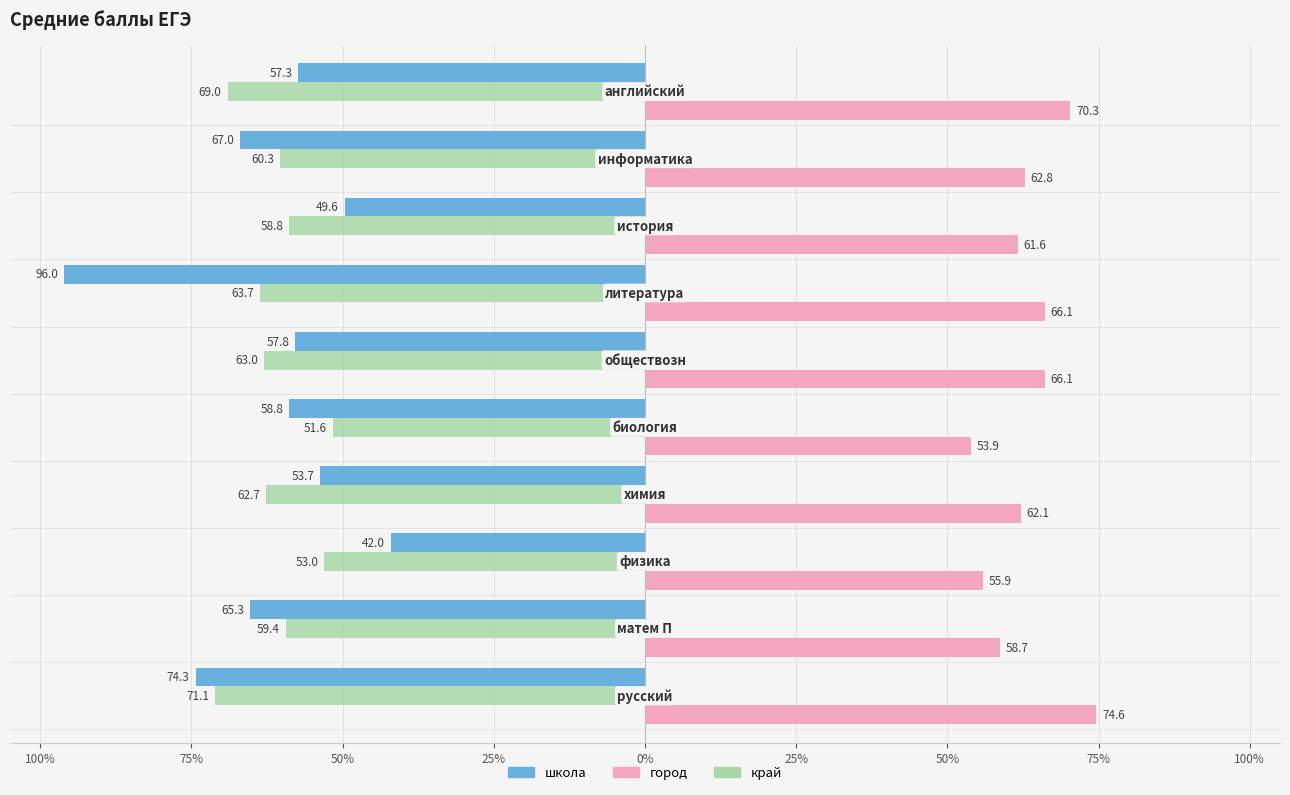

What are all the series names shown in the legend?

школа, город, край